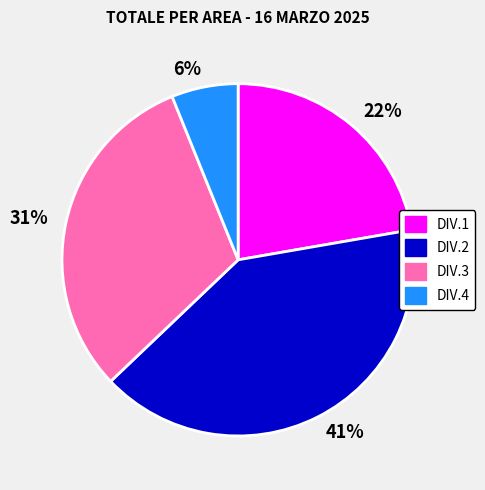

Is there any slice that represents more than half of the pie?

No